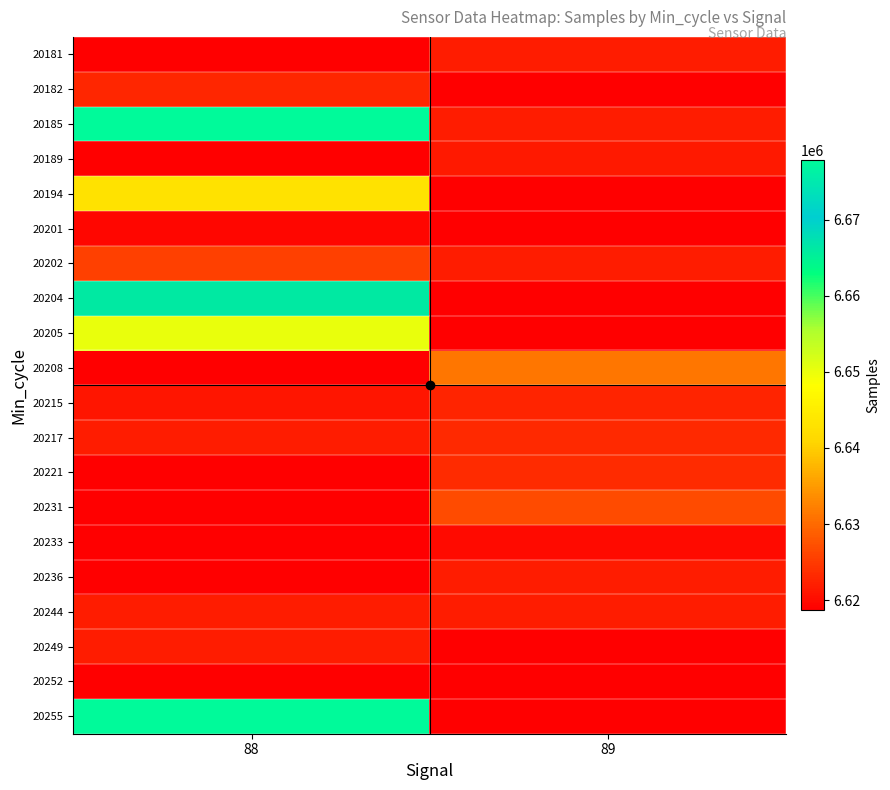

Reading left to right, extract all data points from this chart.

20181: 88=6618672	89=6621862
20182: 88=6622973	89=6618672
20185: 88=6677784	89=6621862
20189: 88=6618672	89=6621653
20194: 88=6643016	89=6618672
20201: 88=6619477	89=6618672
20202: 88=6625673	89=6621841
20204: 88=6666183	89=6618672
20205: 88=6650131	89=6618672
20208: 88=6618672	89=6631201
20215: 88=6621008	89=6622685
20217: 88=6621688	89=6623112
20221: 88=6618672	89=6623296
20231: 88=6618750	89=6626765
20233: 88=6618672	89=6619848
20236: 88=6618672	89=6621674
20244: 88=6621688	89=6621688
20249: 88=6621841	89=6618672
20252: 88=6618750	89=6618672
20255: 88=6677780	89=6618672